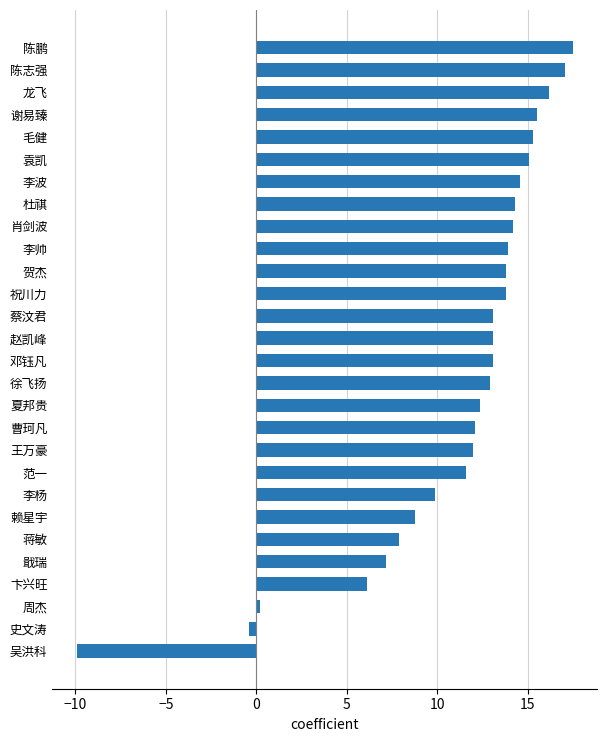

How many distinct data groups are displayed?

1